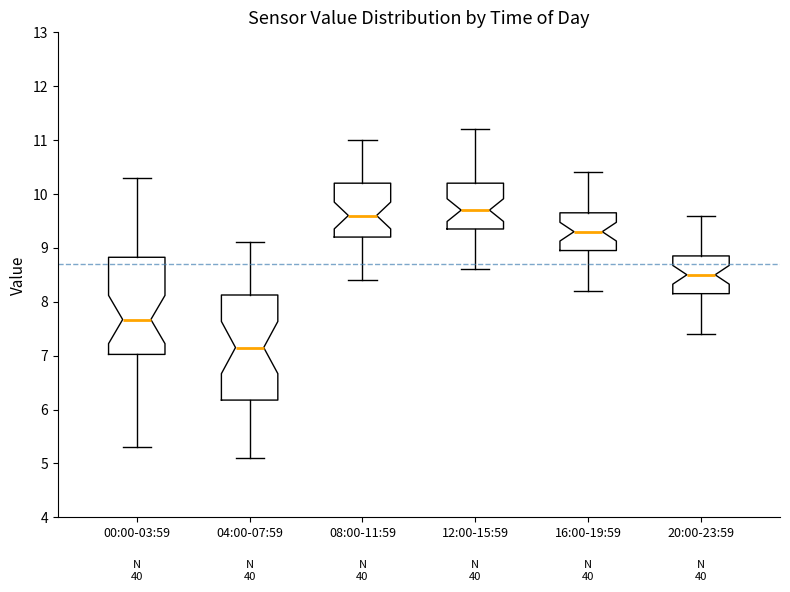

Which box has the lowest median line?

04:00-07:59